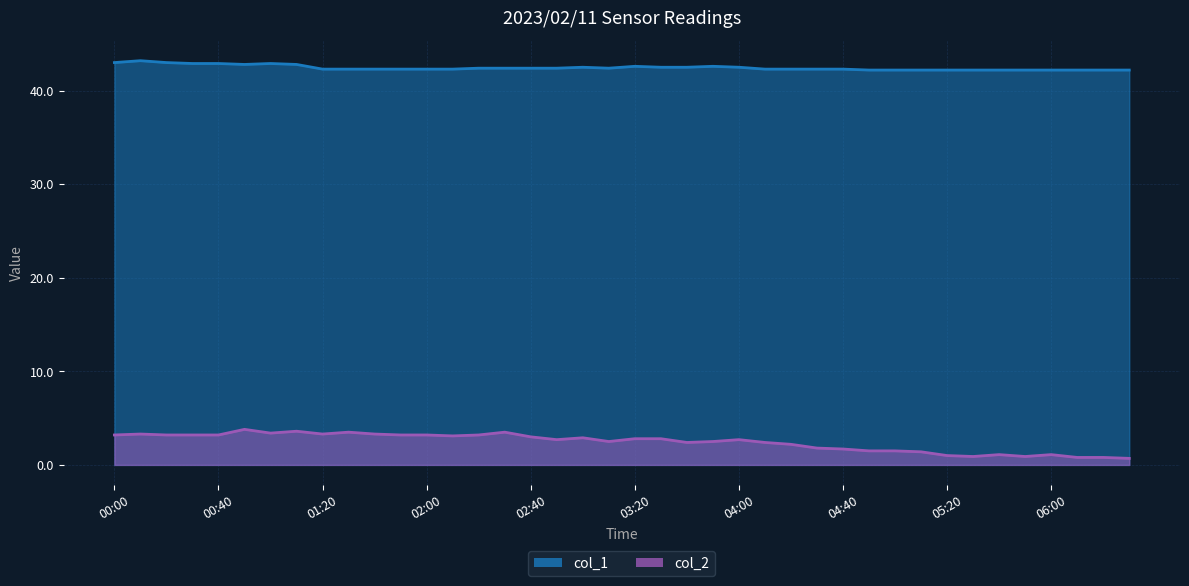

Does the chart display data point markers on the line(s)?

No